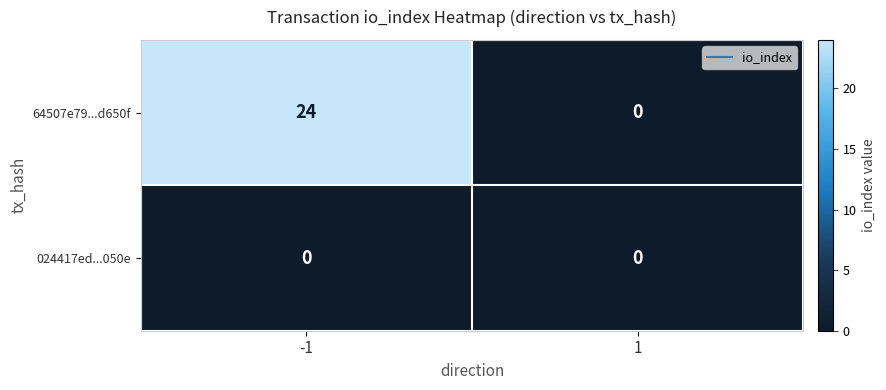

What is the spread (max minus min) of values at -1?

24